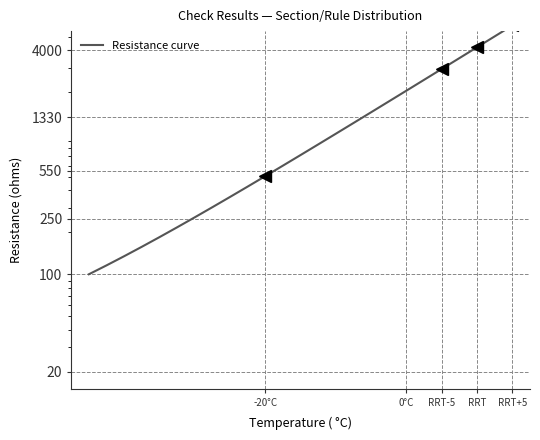

Count the number of data series in this chart.

1